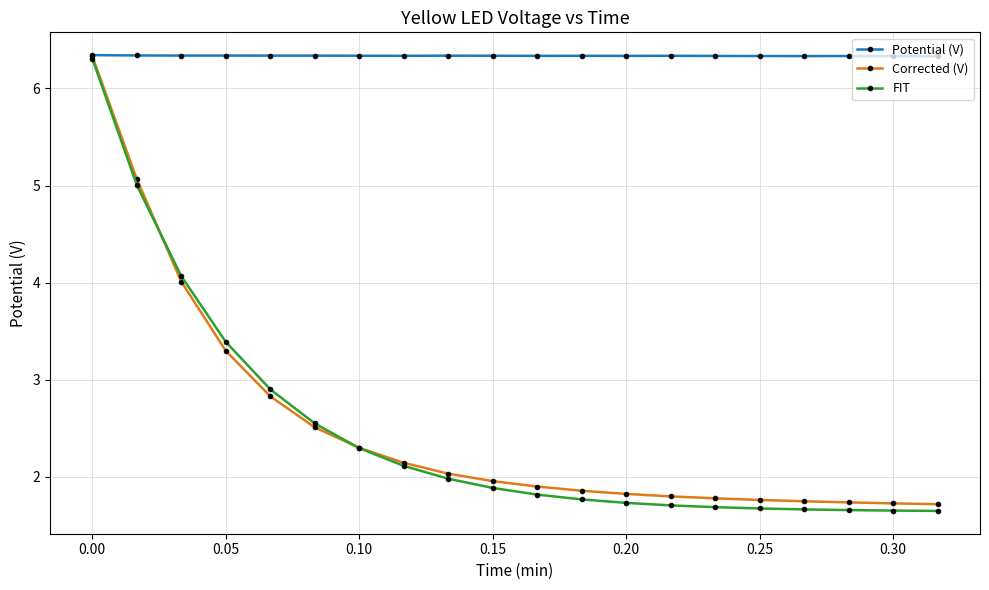

Does the chart have visible grid lines?

Yes